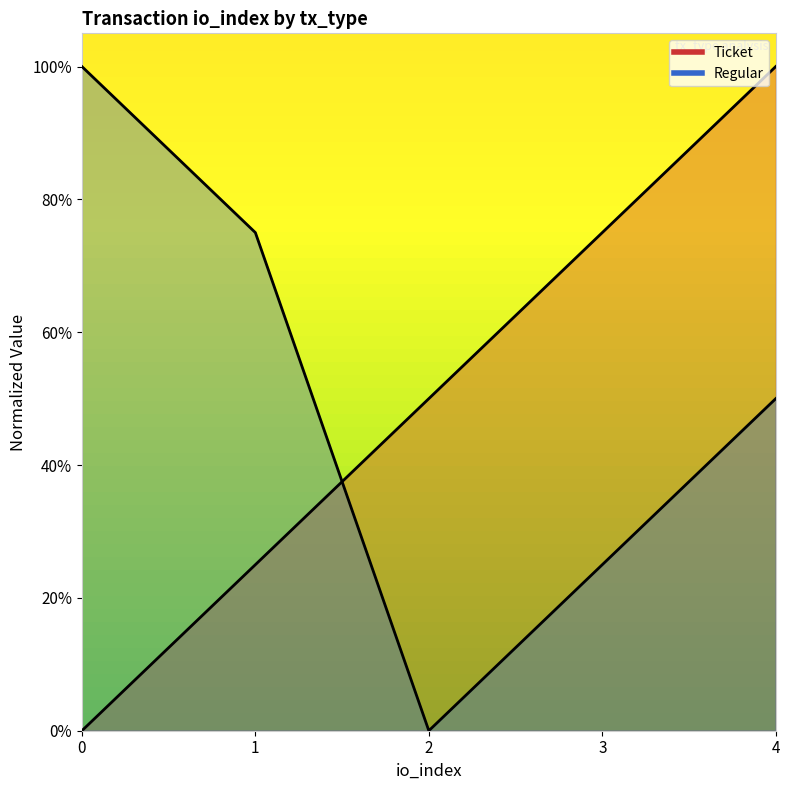

Is it true that Ticket equals 0.2 at 1?

True